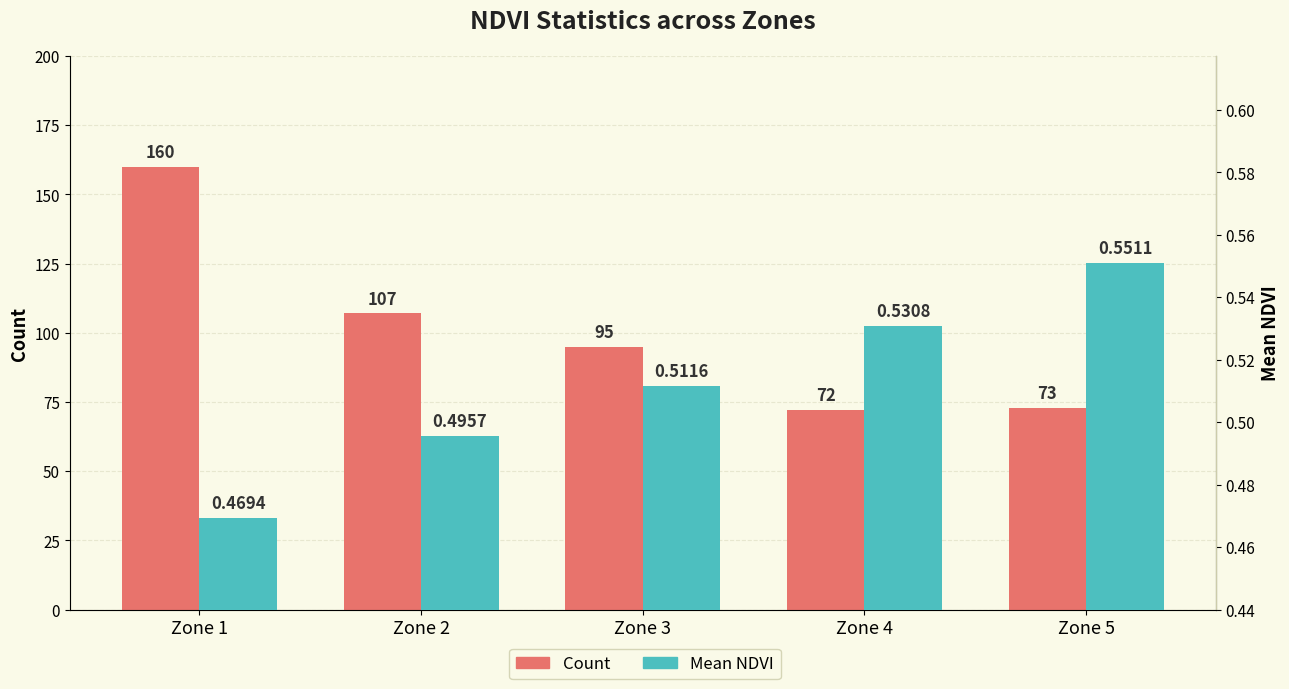

Rank the series at Zone 5 from lowest to highest value.

Mean NDVI, Count